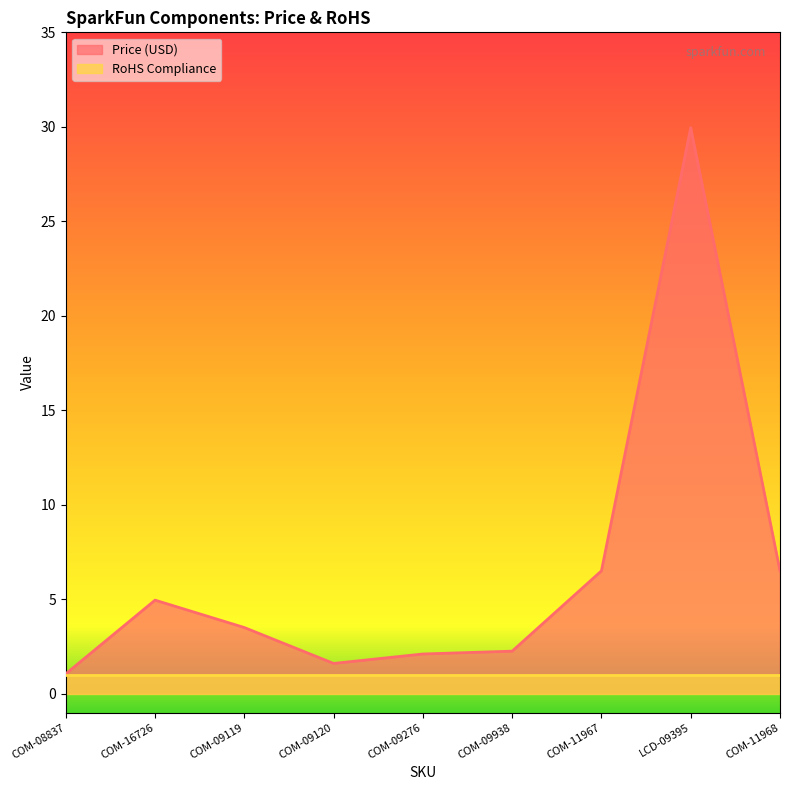

What is the difference between the second highest and second lowest values?

4.9